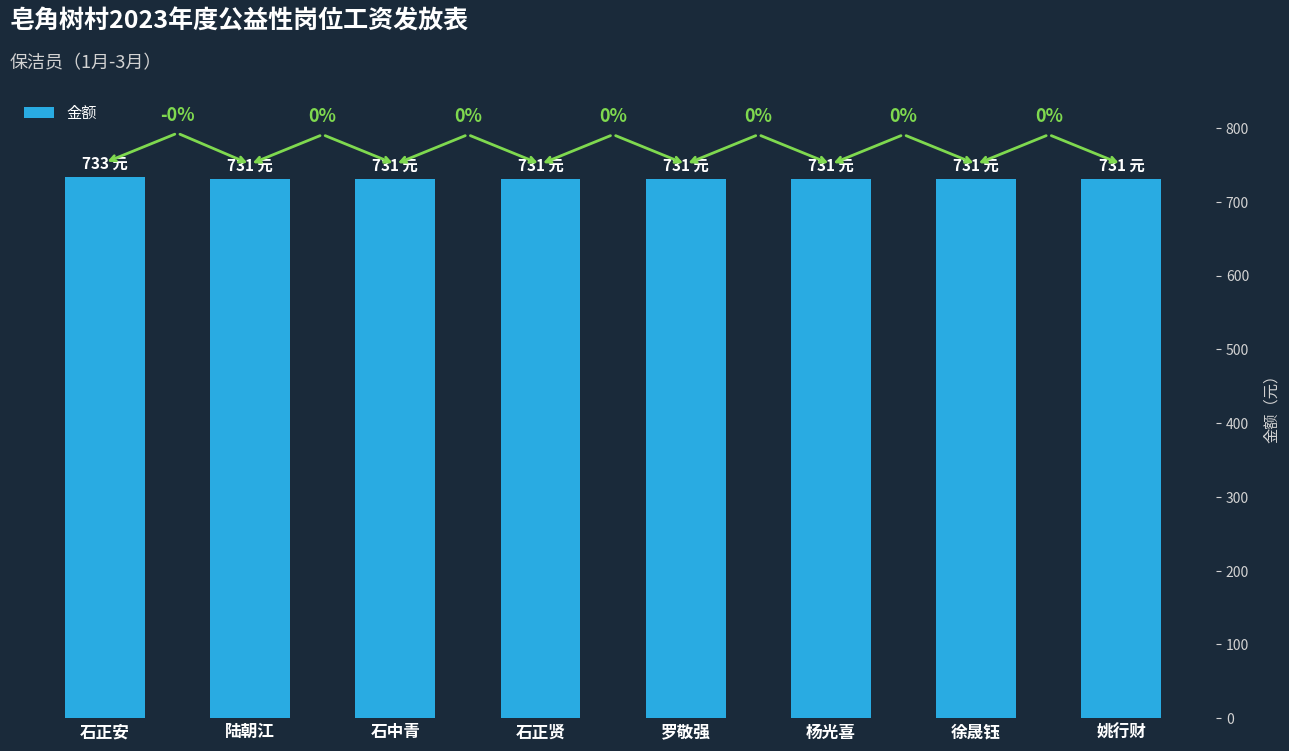

What is the maximum value shown in the chart?

733